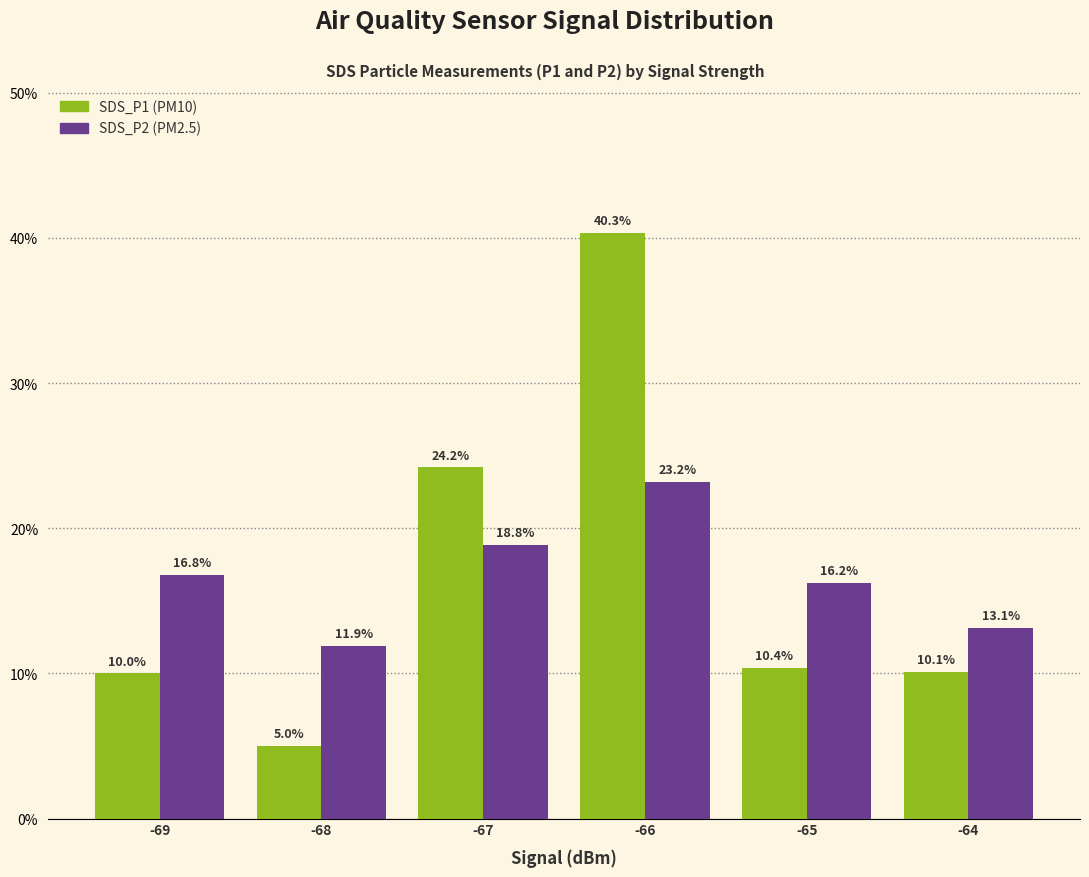

Which category has the lowest value across all series?

-68